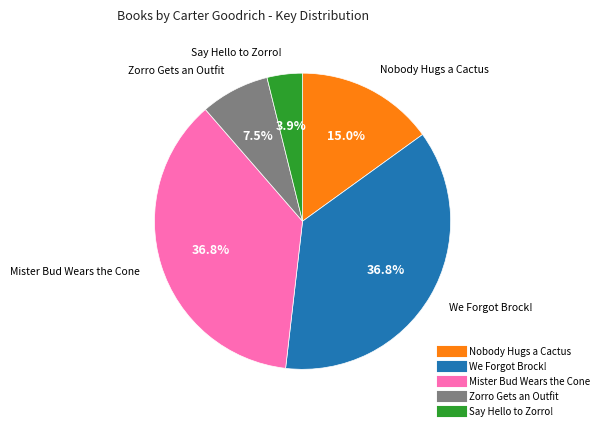

To the nearest percent, what is the difference between the Say Hello to Zorro! and Zorro Gets an Outfit slice percentages?

4%